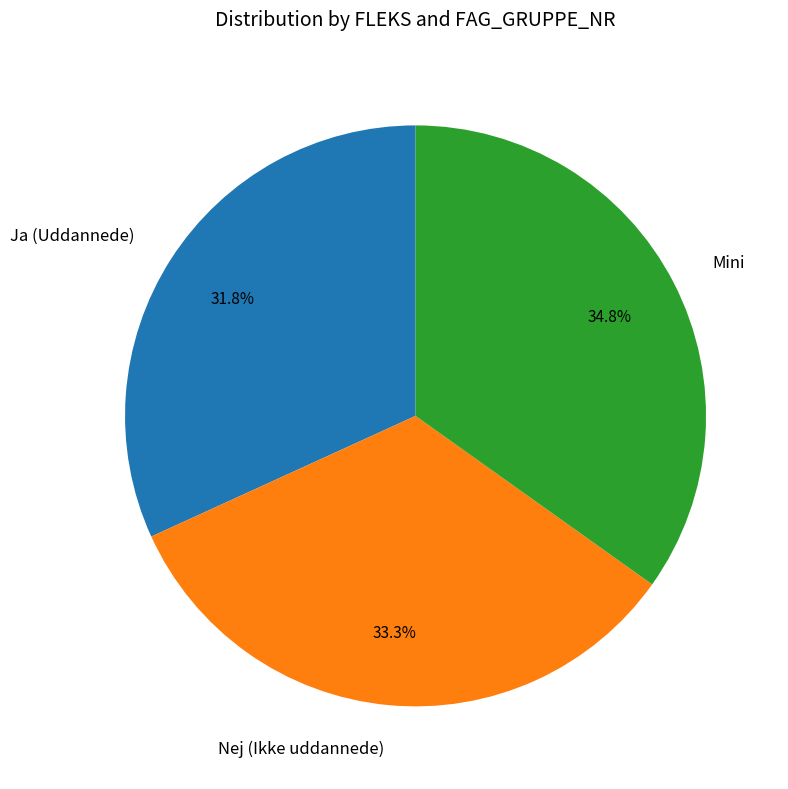

Do Mini and Nej (Ikke uddannede) together represent more than half of the pie?

Yes